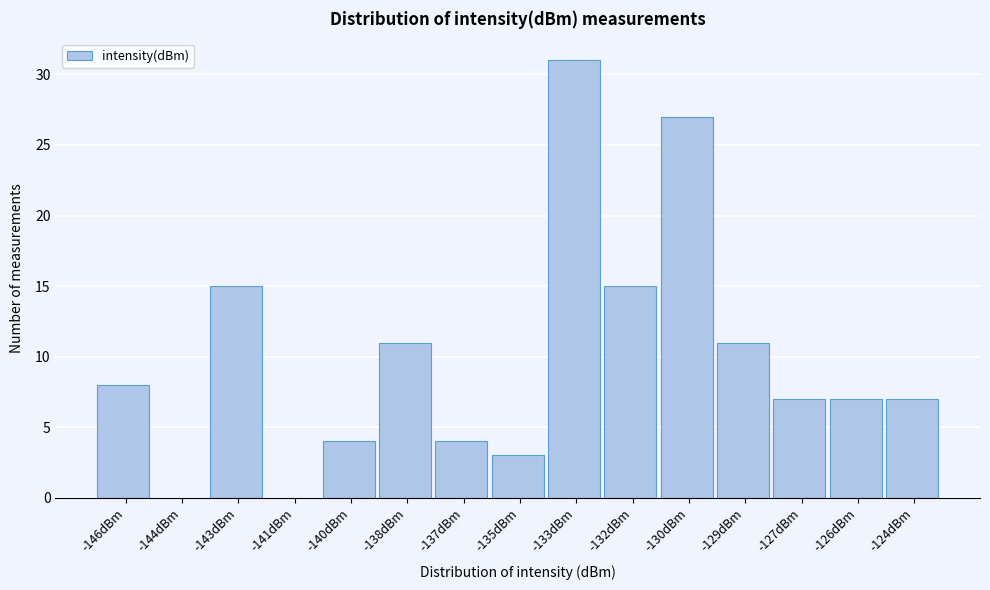

Reading left to right, transcribe all the data shown in this chart.

-146dBm=8	-144dBm=0	-143dBm=15	-141dBm=0	-140dBm=4	-138dBm=11	-137dBm=4	-135dBm=3	-133dBm=31	-132dBm=15	-130dBm=27	-129dBm=11	-127dBm=7	-126dBm=7	-124dBm=7